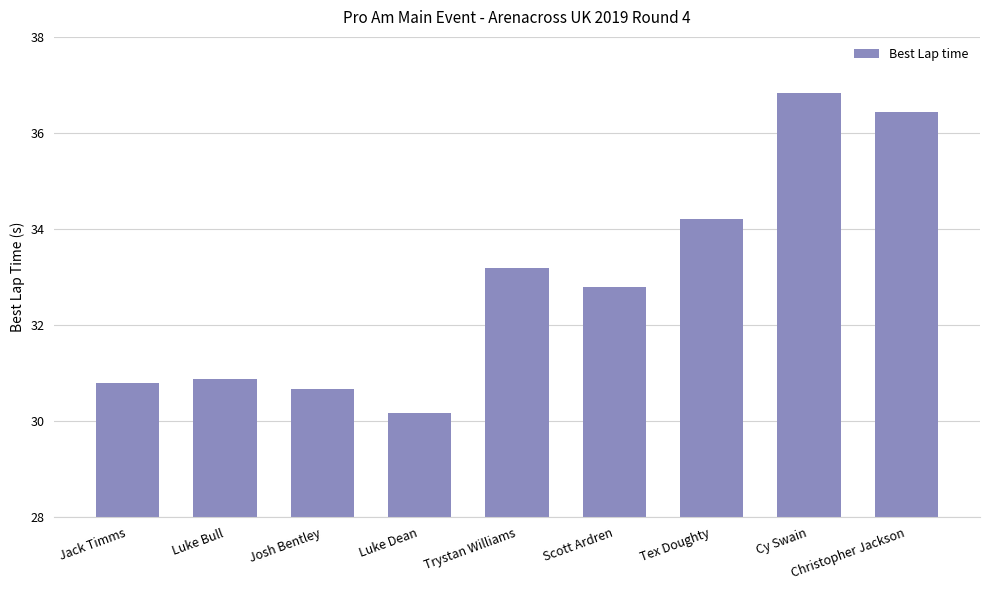

What is the value of the 5th bar from the left?

33.2